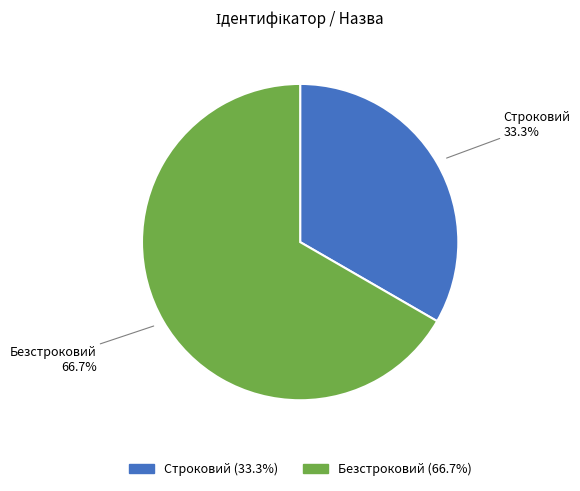

What is the smallest slice in the pie chart?

Строковий